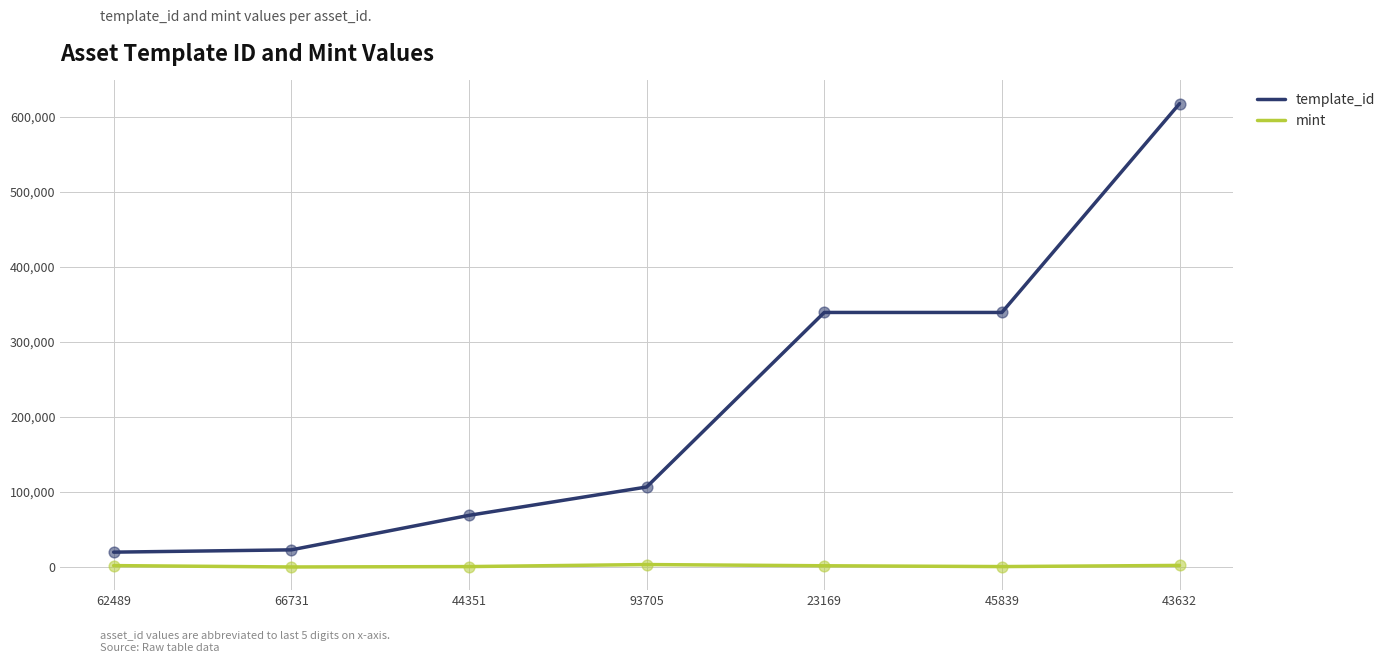

At how many categories does at least one series exceed 557533?

1